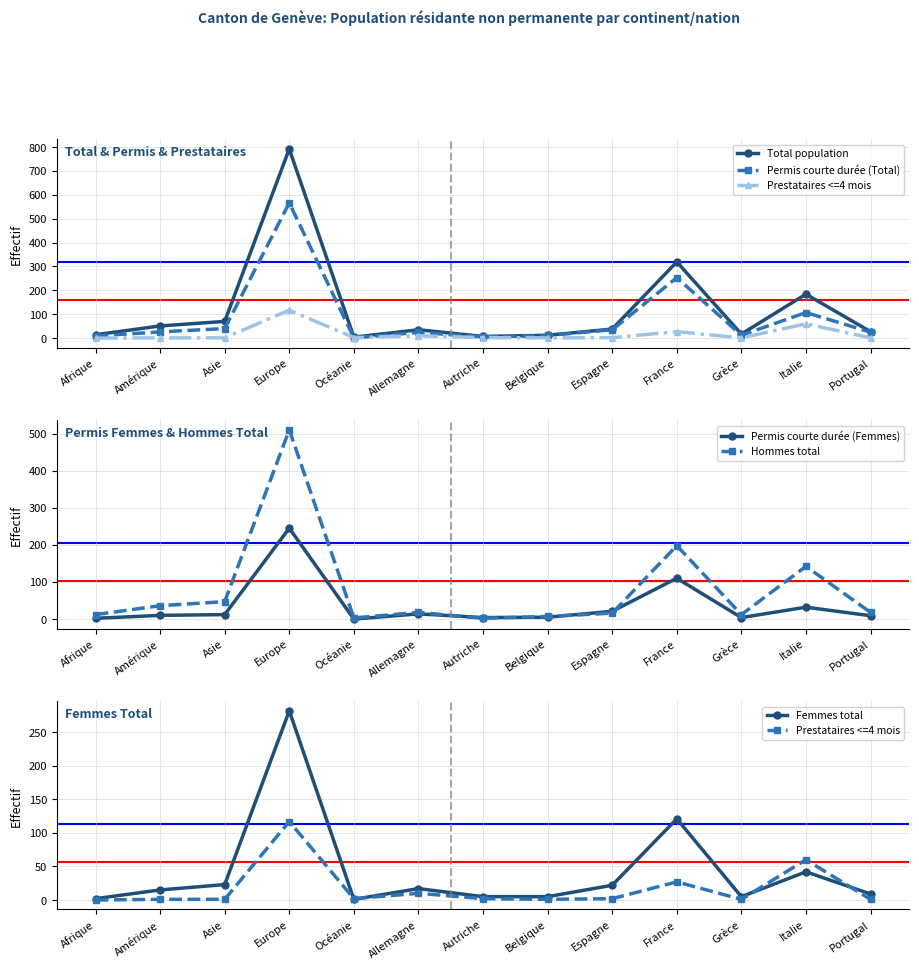

Where is Prestataires <=4 mois nearest to the value 58?

Italie